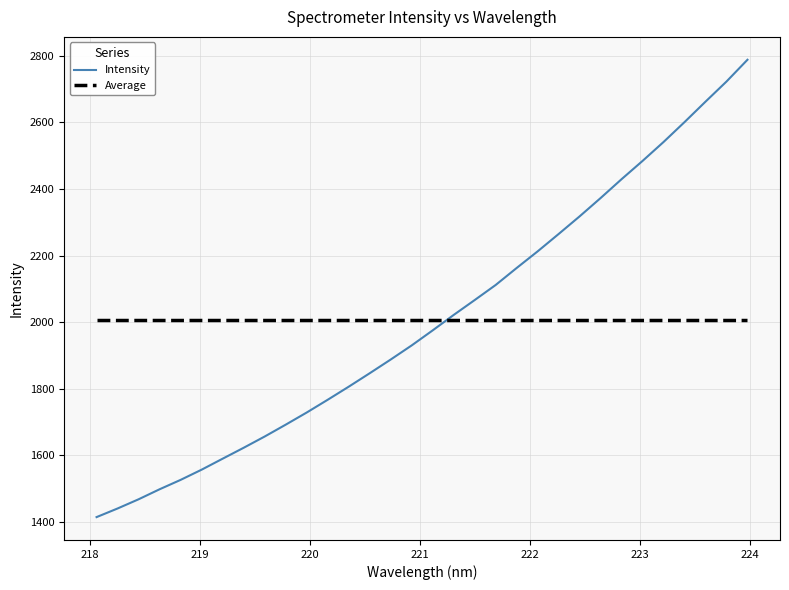

After their last crossing, which series has the higher values: Intensity or Average?

Intensity